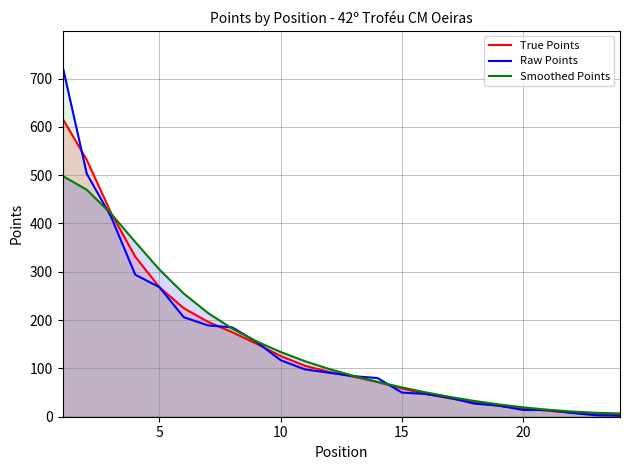

What is the minimum value shown in the chart?

2.0